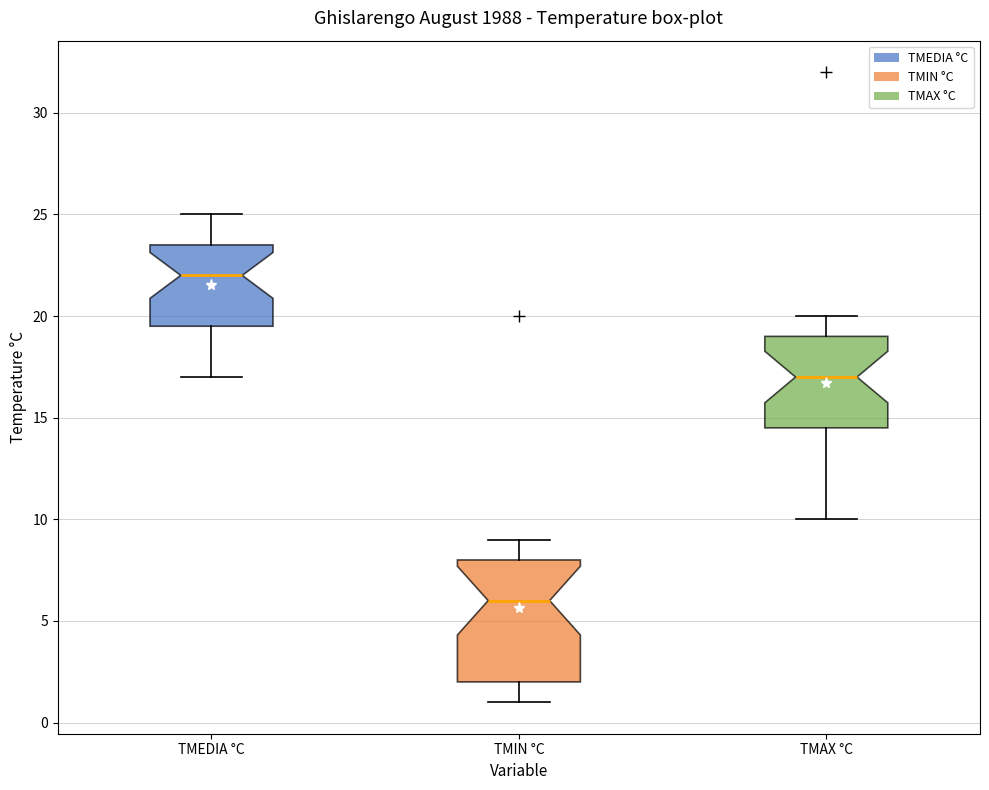

Reading left to right, read every box against the y-axis: the position of its median line, the range the box covers, and the ends of its whiskers. The values are not printed on the chart, so give them approximately, as read against the axis.

TMEDIA °C: median 22.0, box 19.5 to 23.5, whiskers 17.0 to 25.0
TMIN °C: median 6.0, box 2.0 to 8.0, whiskers 1.0 to 9.0
TMAX °C: median 17.0, box 14.5 to 19.0, whiskers 10.0 to 20.0